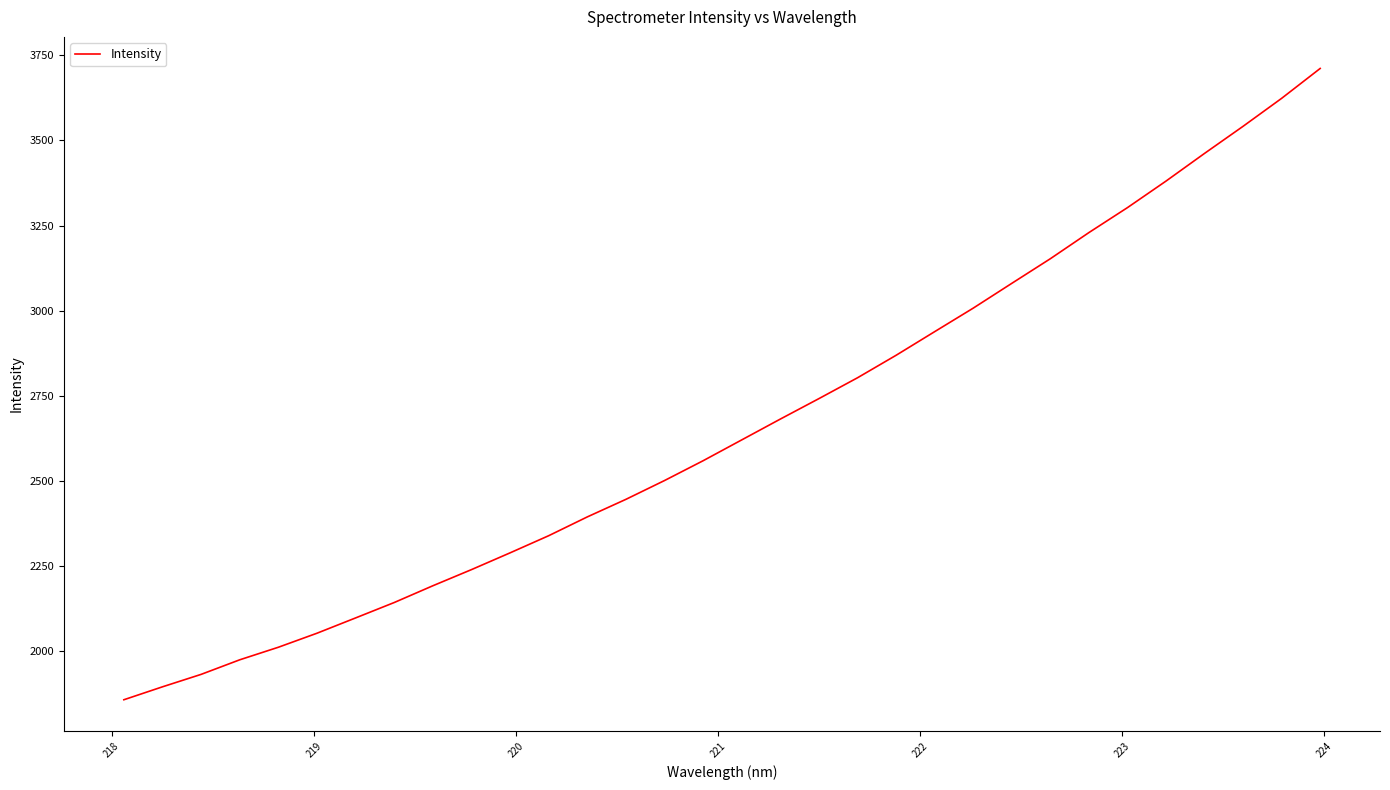

True or false: the data has more than 1 interior local peaks.

False